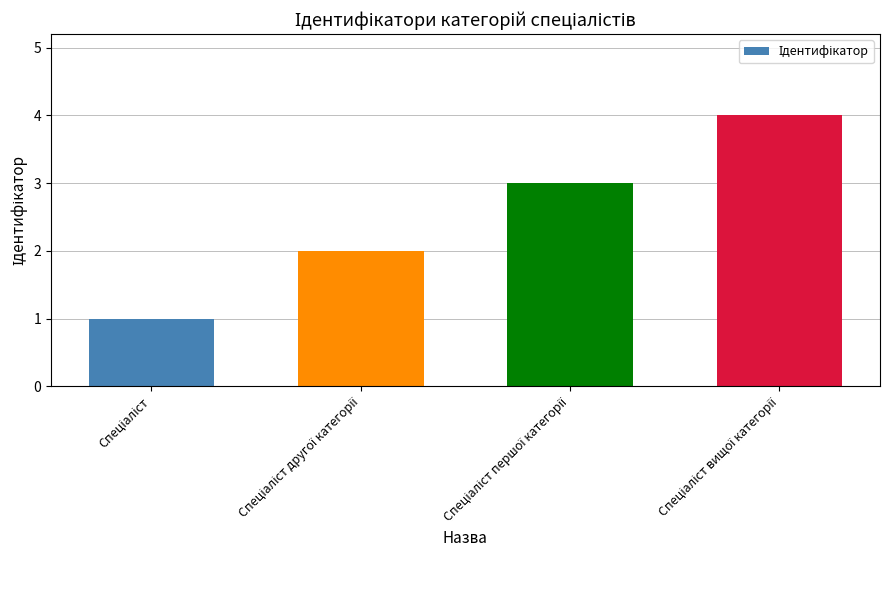

What is the sum of all values?

10